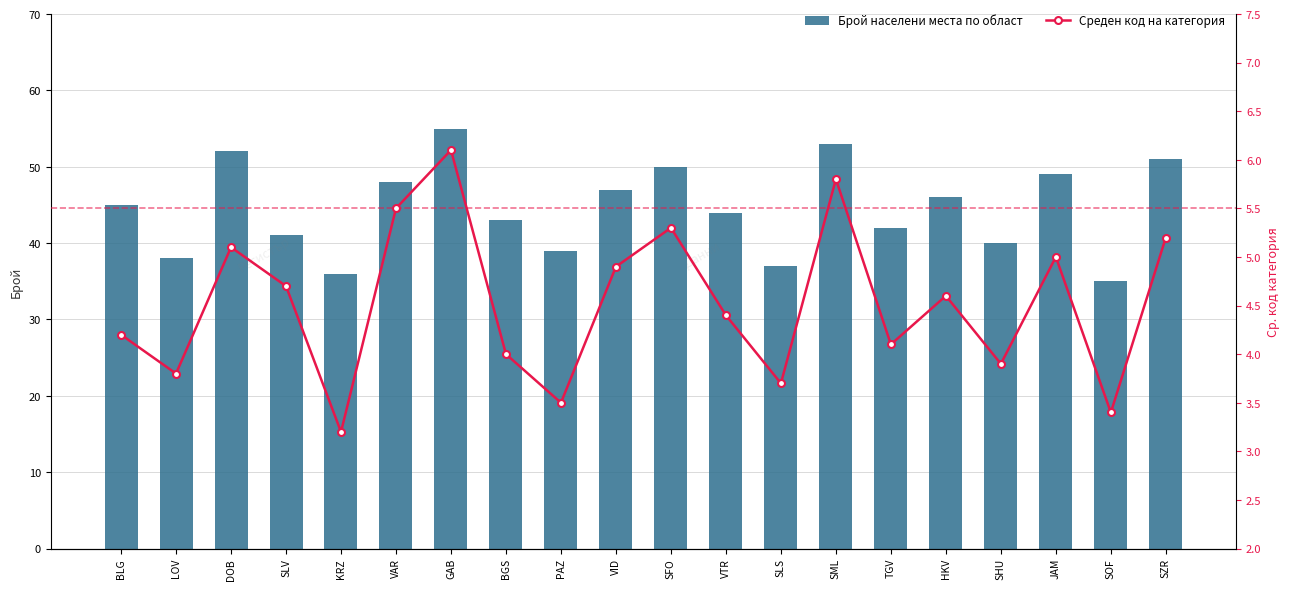

What are all the series names shown in the legend?

Брой населени места по област, Среден код на категория